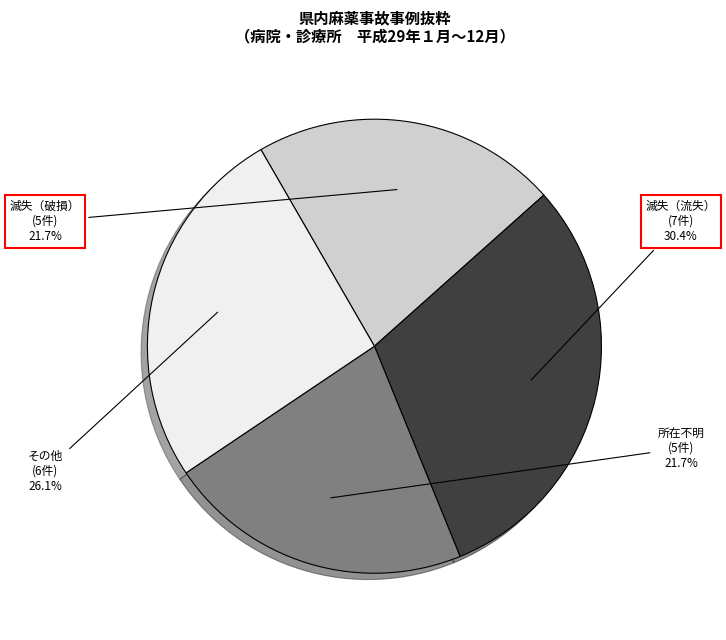

What percentage is NOT represented by 滅失（流失）?

69.6%